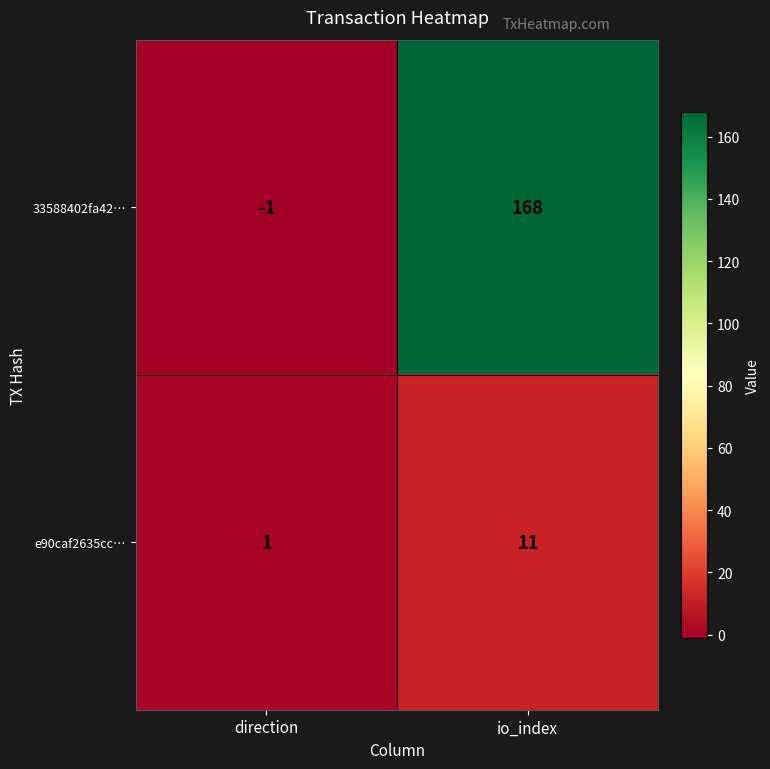

True or false: e90caf2635cc… has a value of 1 at direction.

True